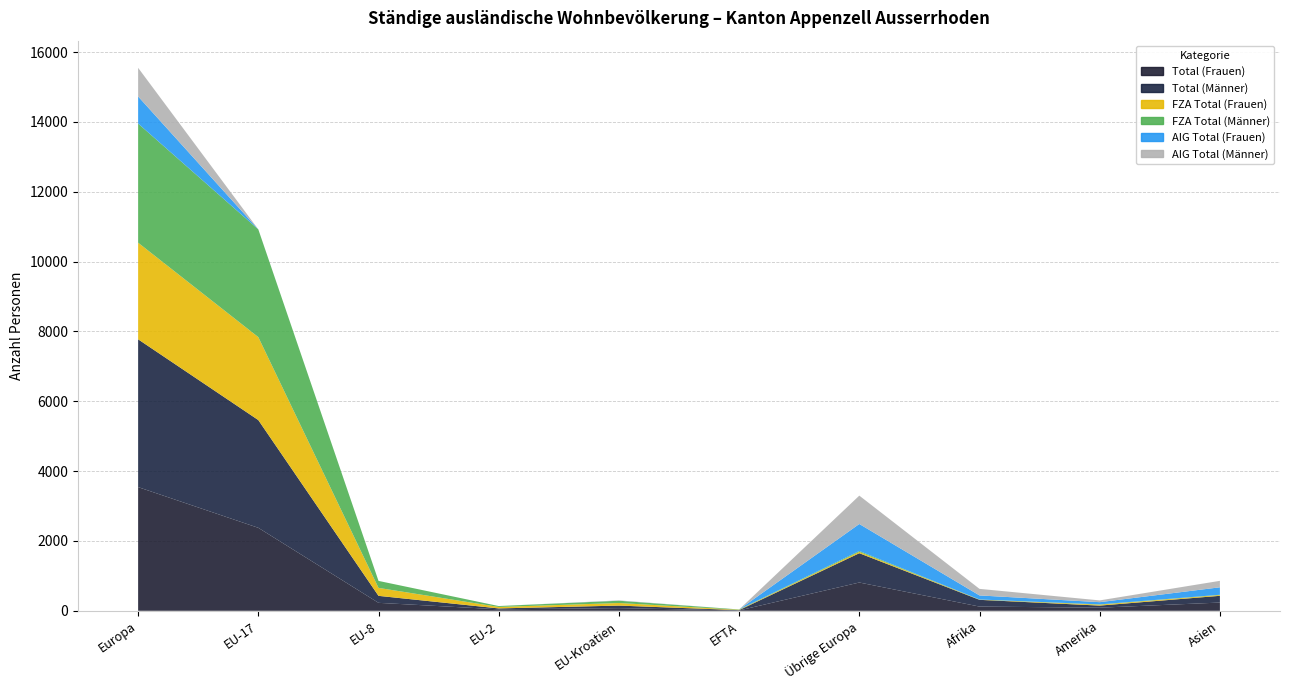

Reading left to right, transcribe all the data shown in this chart.

Total (Frauen): Europa=3542	EU-17=2376	EU-8=228	EU-2=42	EU-Kroatien=76	EFTA=10	Übrige Europa=810	Afrika=121	Amerika=89	Asien=236
Total (Männer): Europa=4232	EU-17=3085	EU-8=200	EU-2=26	EU-Kroatien=73	EFTA=9	Übrige Europa=839	Afrika=193	Amerika=60	Asien=193
FZA Total (Frauen): Europa=2766	EU-17=2375	EU-8=228	EU-2=42	EU-Kroatien=74	EFTA=10	Übrige Europa=37	Afrika=5	Amerika=26	Asien=22
FZA Total (Männer): Europa=3412	EU-17=3085	EU-8=200	EU-2=26	EU-Kroatien=65	EFTA=9	Übrige Europa=27	Afrika=5	Amerika=9	Asien=8
AIG Total (Frauen): Europa=776	EU-17=1	EU-8=0	EU-2=0	EU-Kroatien=2	EFTA=0	Übrige Europa=773	Afrika=116	Amerika=63	Asien=214
AIG Total (Männer): Europa=820	EU-17=0	EU-8=0	EU-2=0	EU-Kroatien=8	EFTA=0	Übrige Europa=812	Afrika=188	Amerika=51	Asien=185